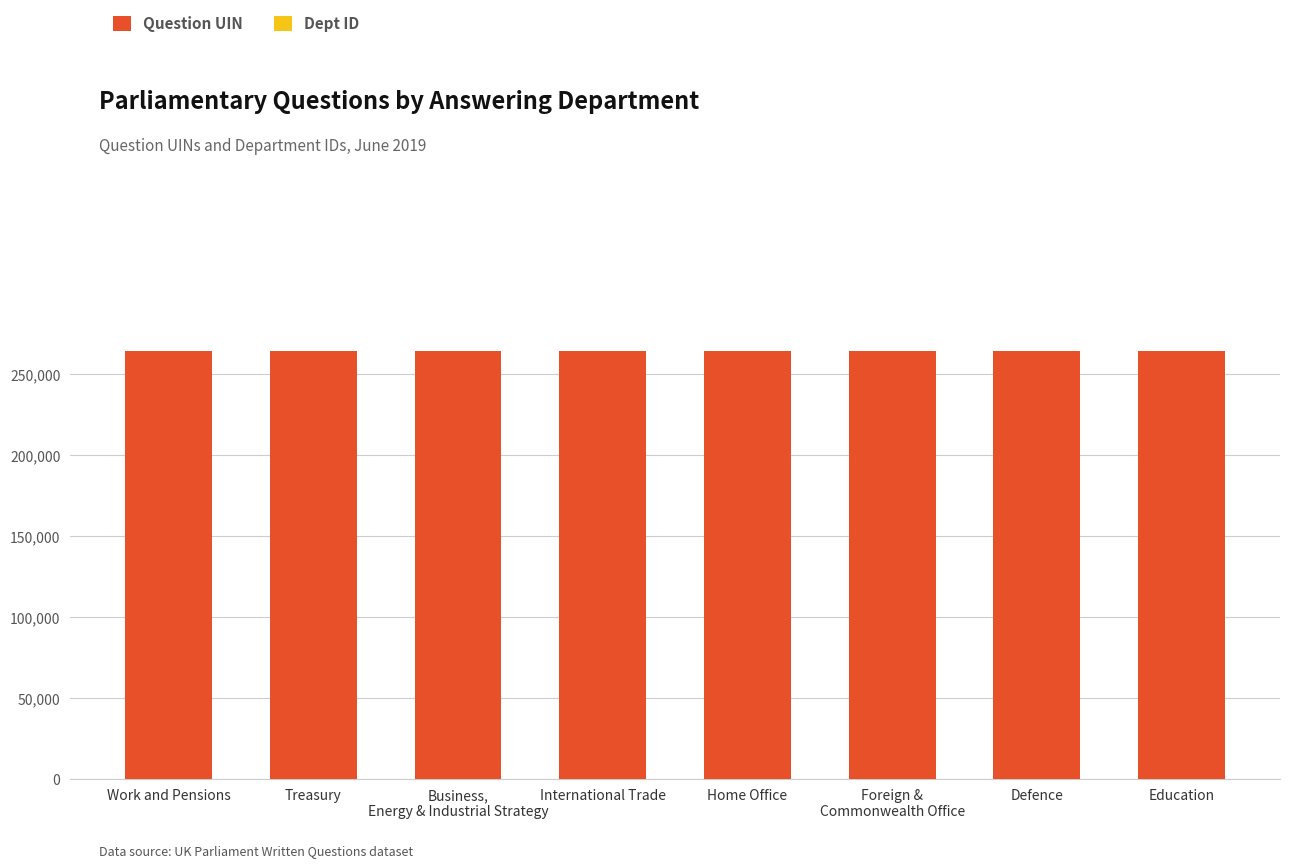

What is the sum of all Question UIN values?

2114755